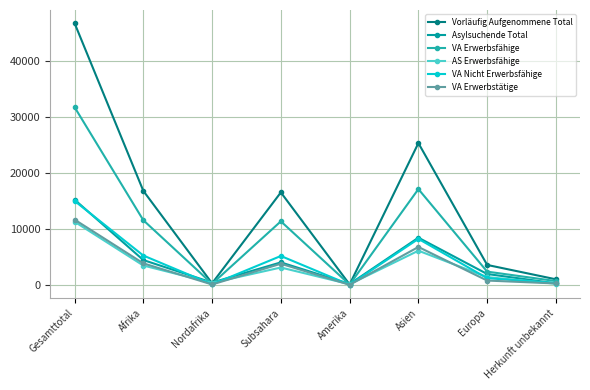

How many distinct data groups are displayed?

6